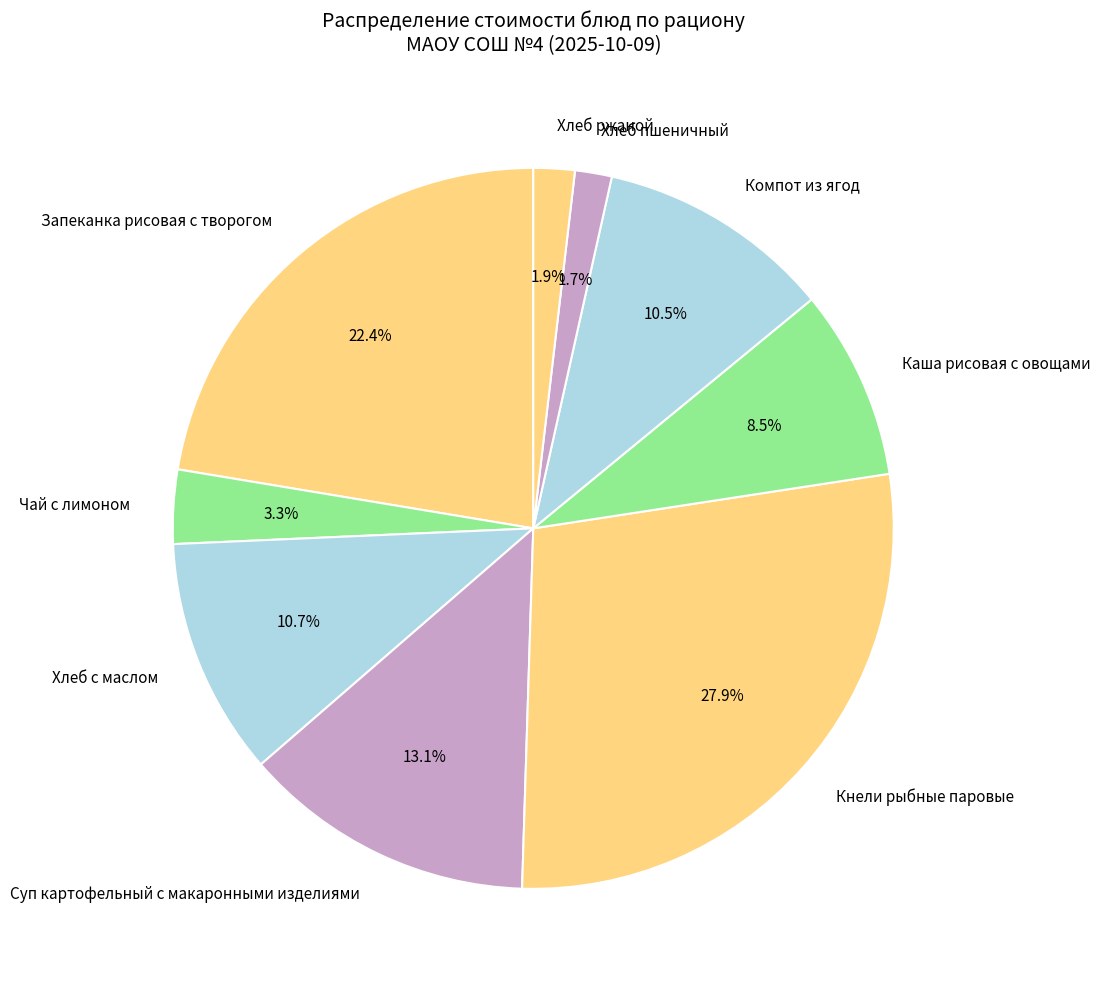

Which has a higher value, Каша рисовая с овощами or Чай с лимоном?

Каша рисовая с овощами